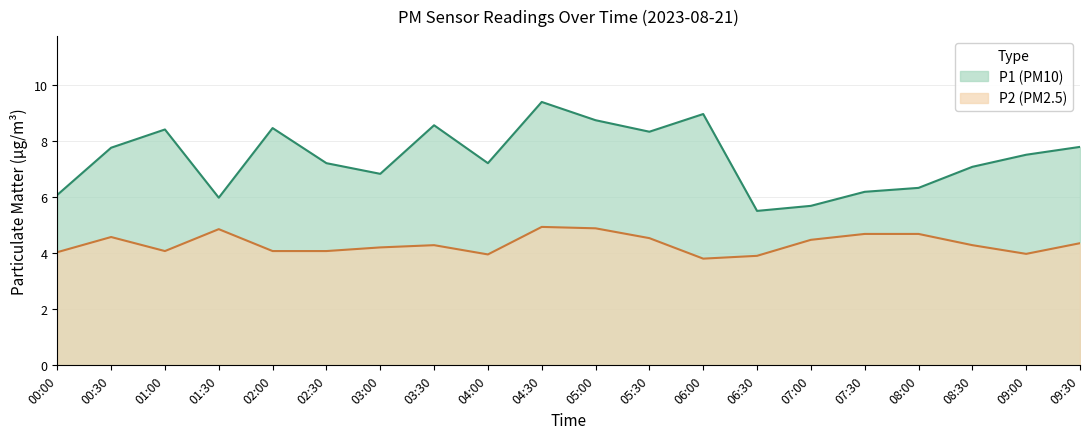

Where is the first local maximum for P1?

01:00